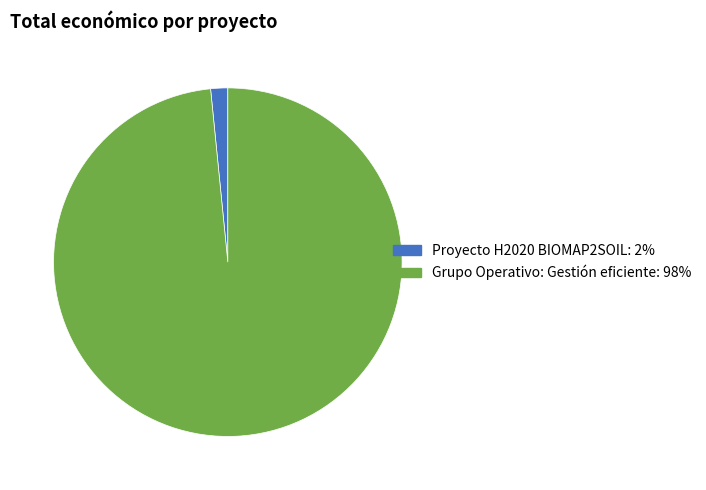

Which category has the smallest portion of the pie?

Proyecto H2020 BIOMAP2SOIL